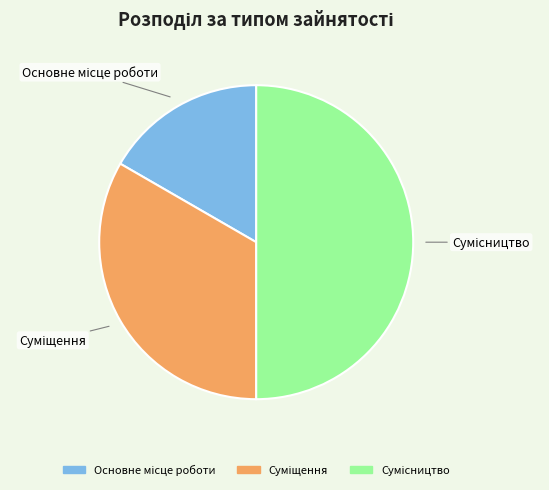

To the nearest percent, what portion does Суміщення represent?

33%